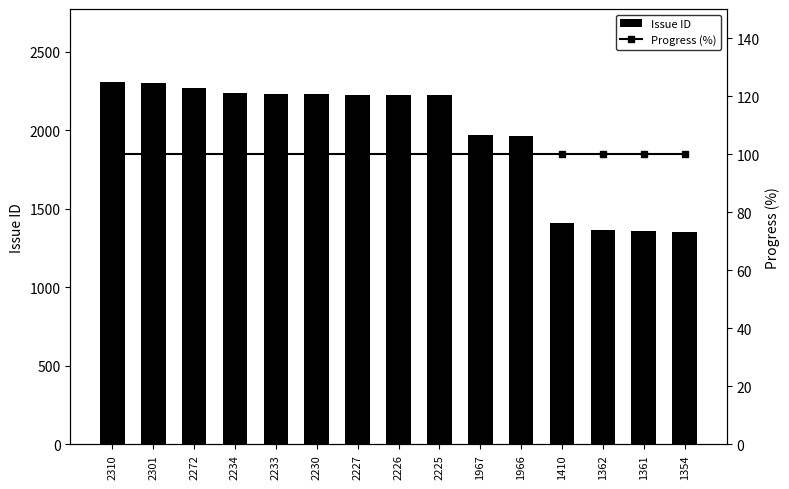

What is the sum of all Progress (%) values?

1500